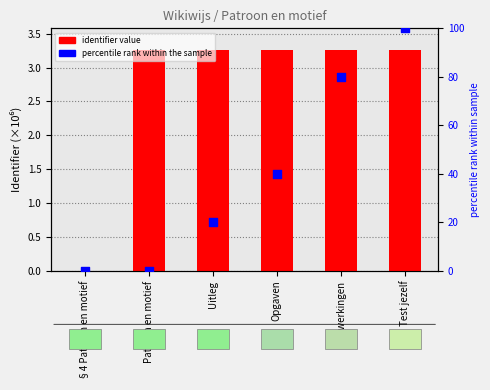

At which category is the sum across all series the highest?

Test jezelf